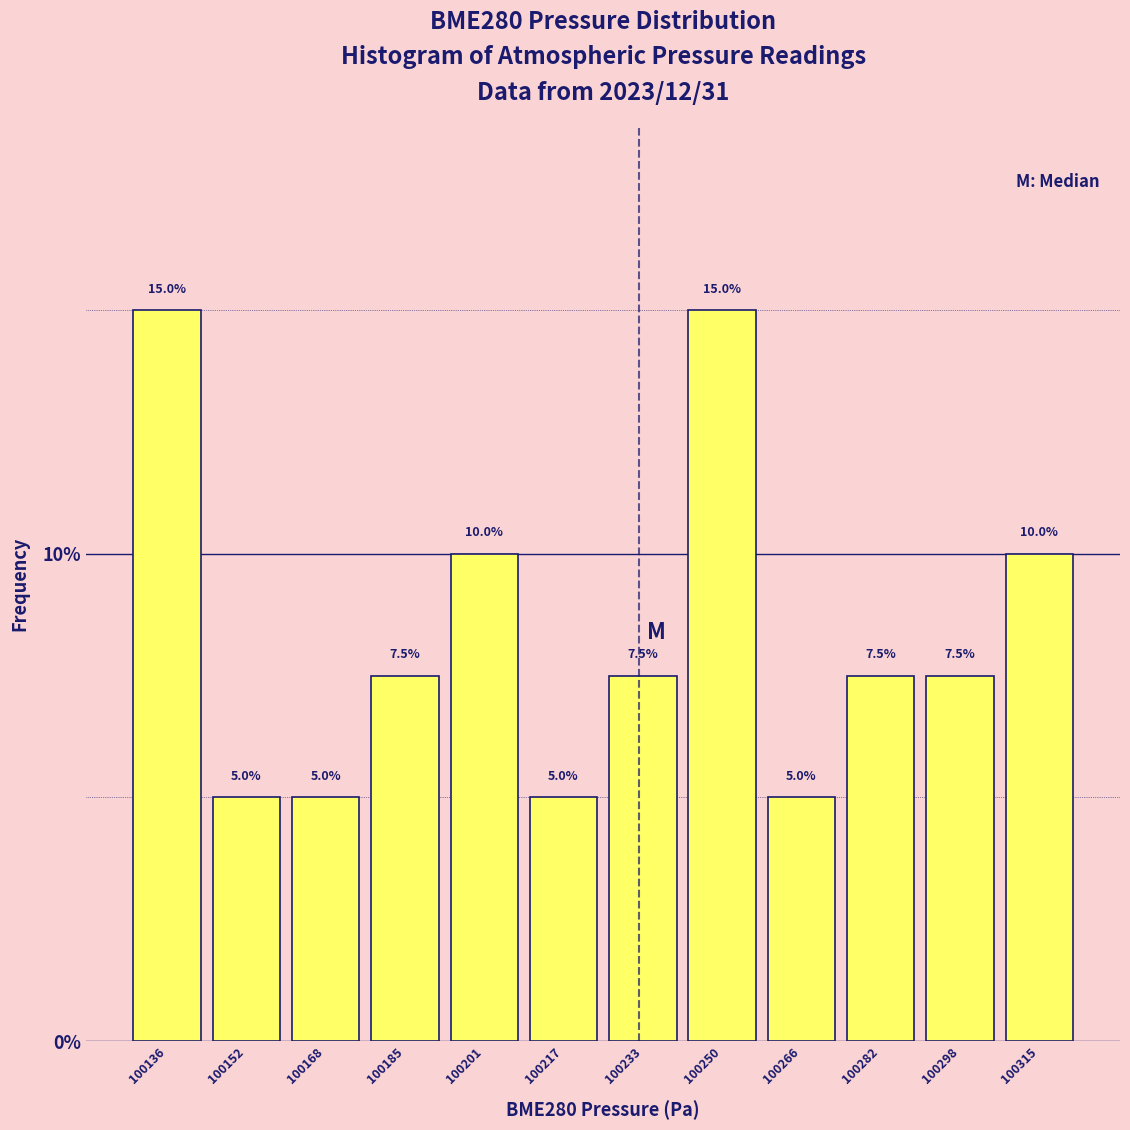

What is the height of the bar covering 100242 to 100258 on the x-axis? The bar edges are not printed on the chart, so give them approximately, as read against the axis.

15.0